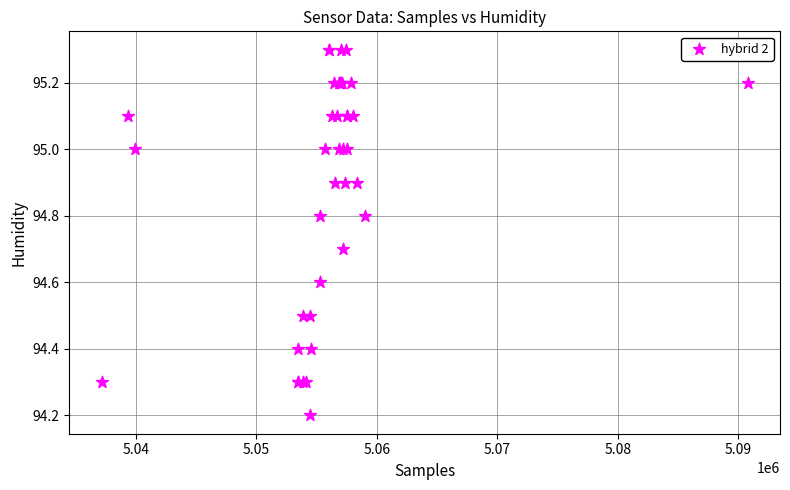

What Y value in the scatter plot is closest to 94?

94.2